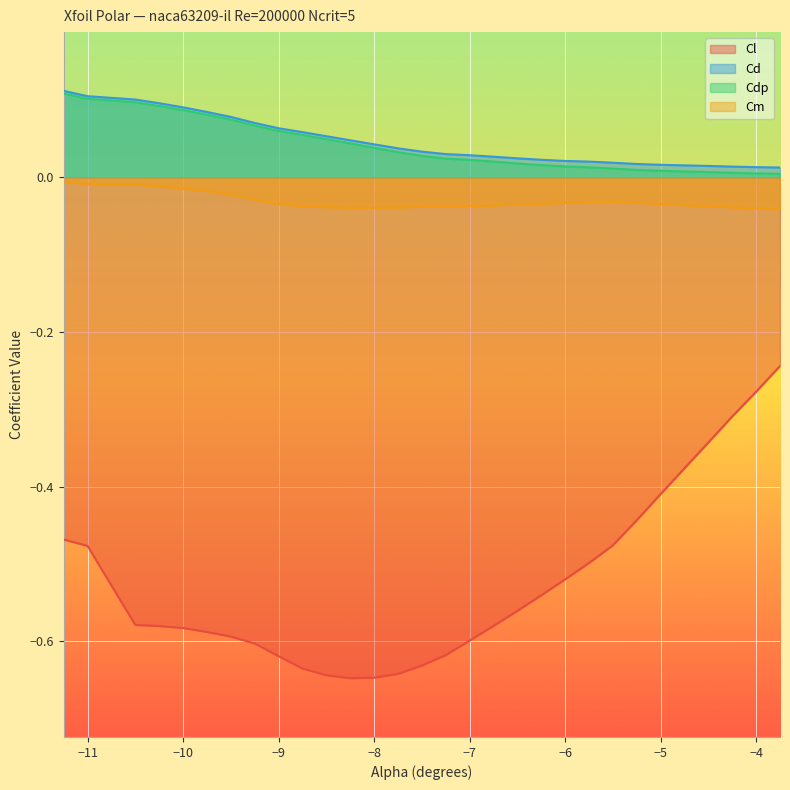

The Cl series shows -0.2 at −7. True or false?

False